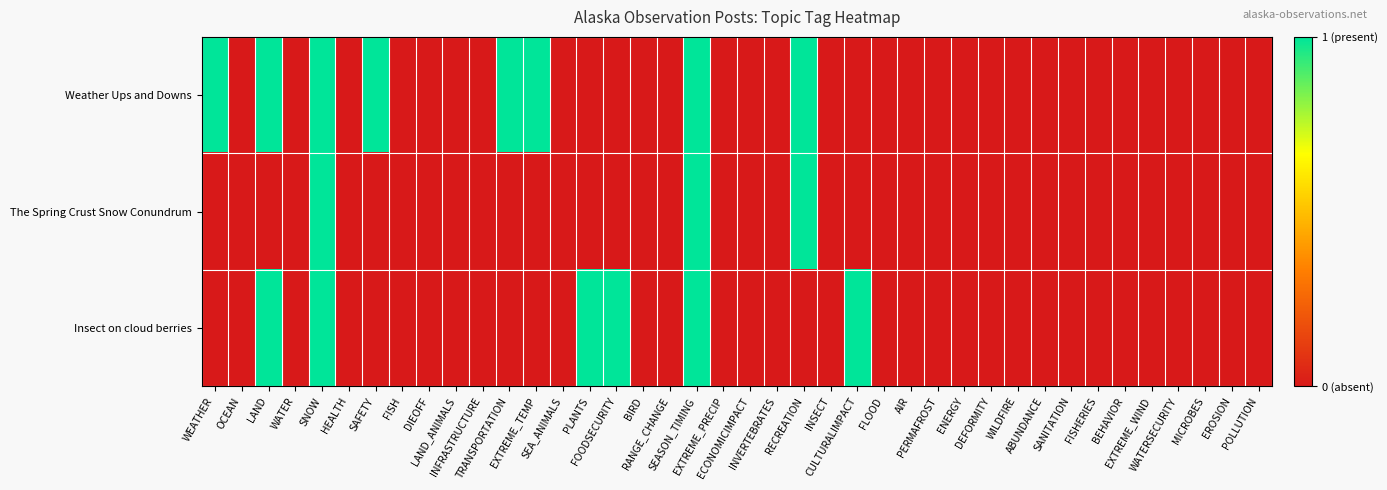

Which series has the widest spread of values?

Weather Ups and Downs